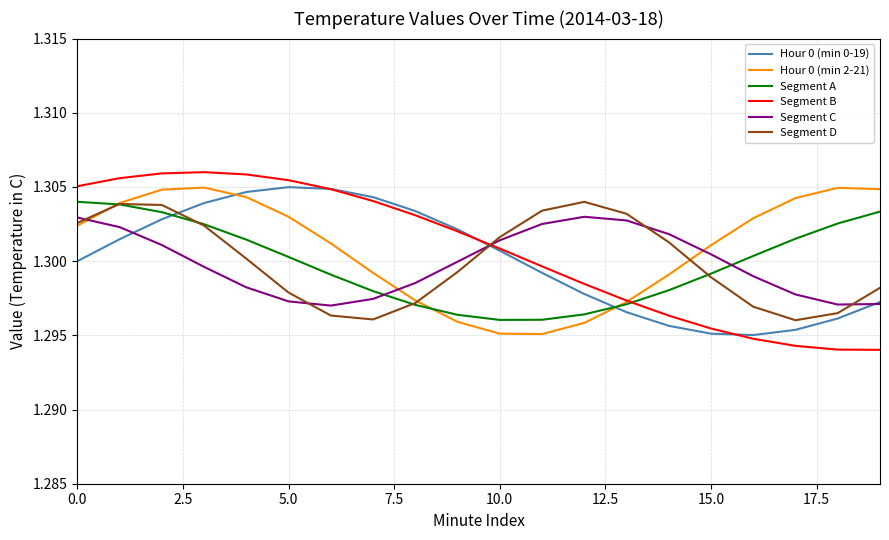

How many intersections are there between Segment B and Segment D?

1